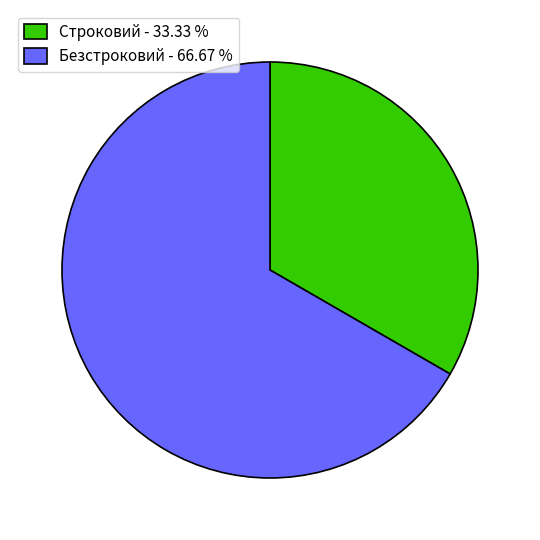

True or false: Безстроковий accounts for 67% of the total.

True